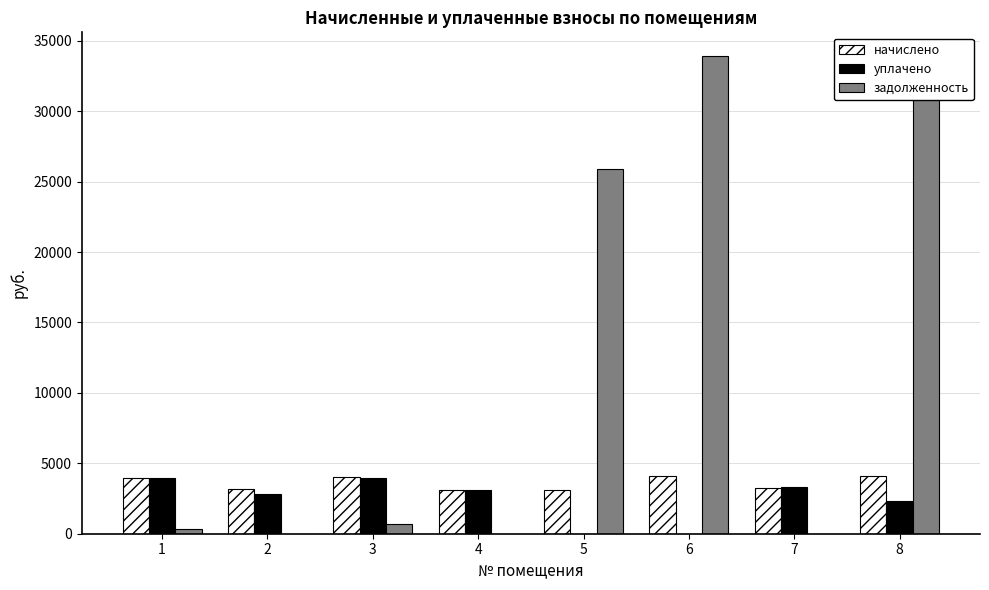

True or false: уплачено has a value of 3320.0 at 7.

True